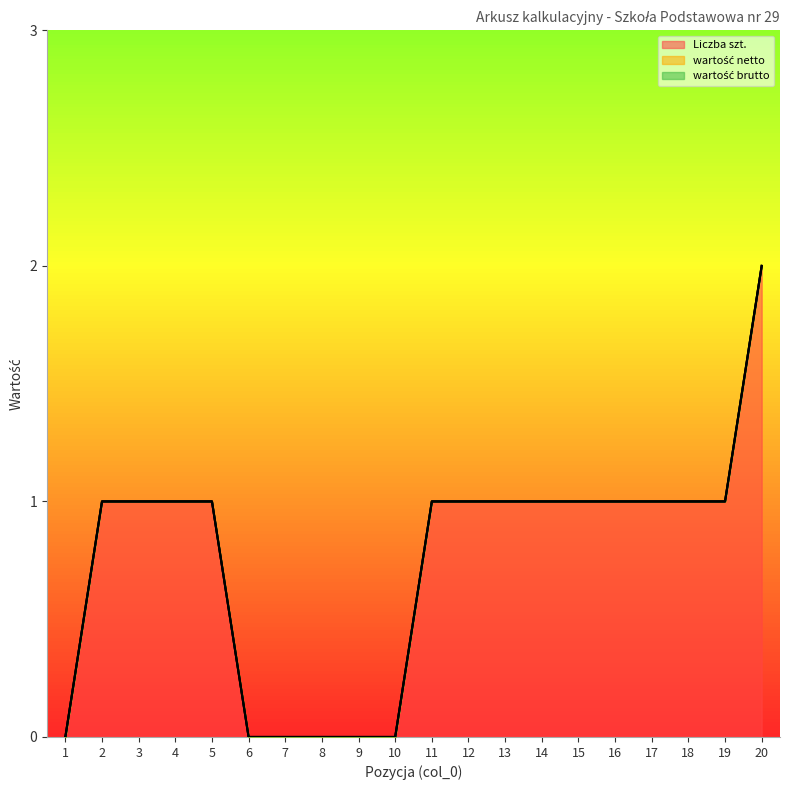

True or false: wartość netto and wartość brutto intersect in this chart.

False